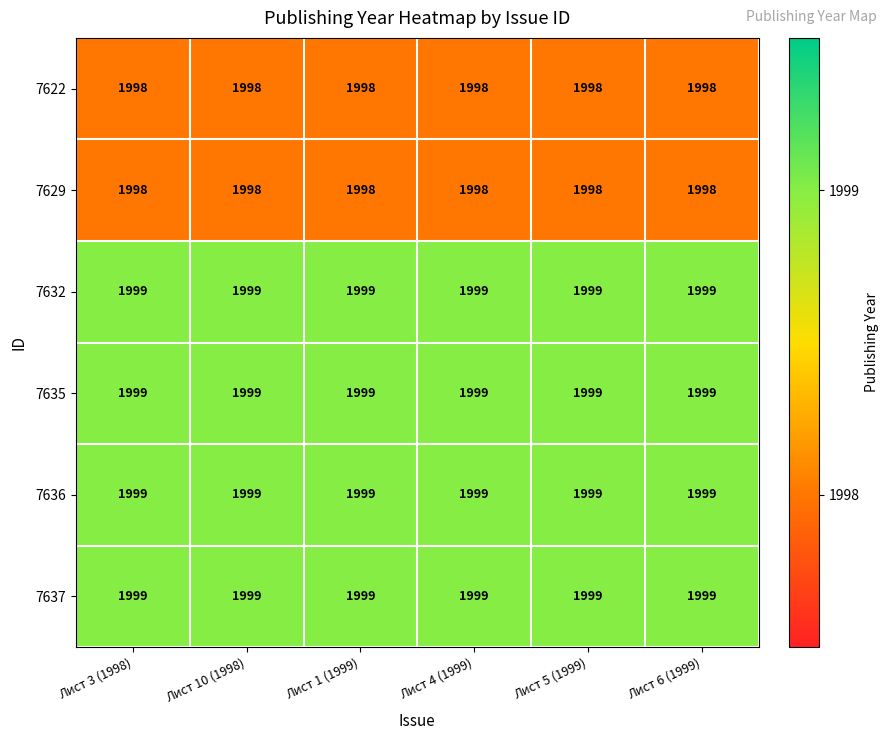

Is it true that 7629 equals 3020 at Лист 5 (1999)?

False